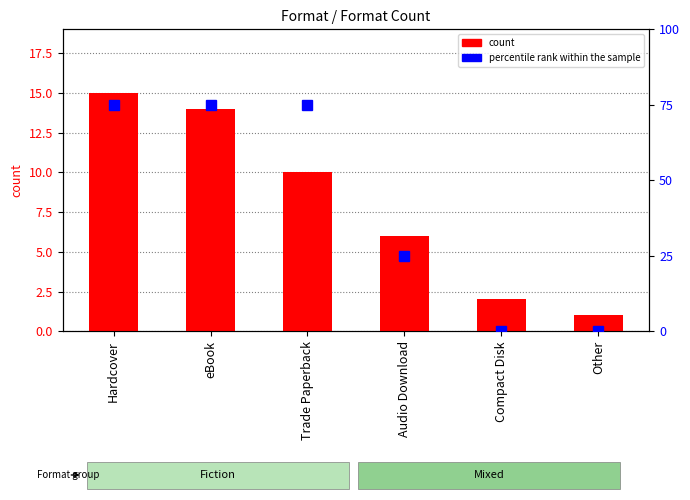

What is the difference between the maximum and minimum values in the count series?

14